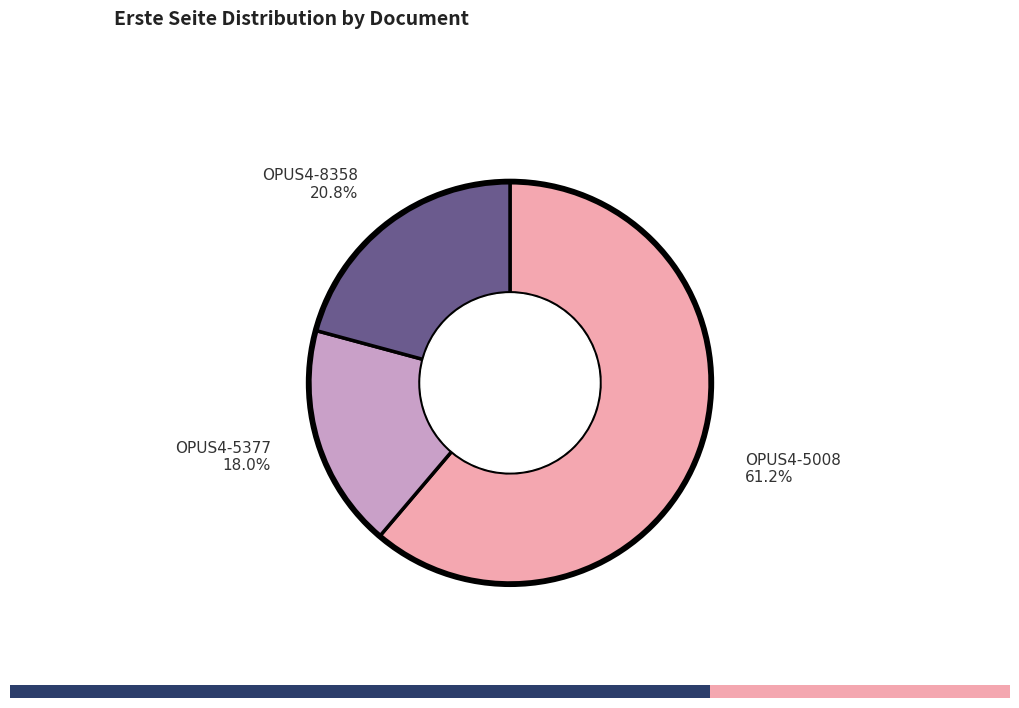

Rank the categories by value from highest to lowest.

OPUS4-5008, OPUS4-8358, OPUS4-5377